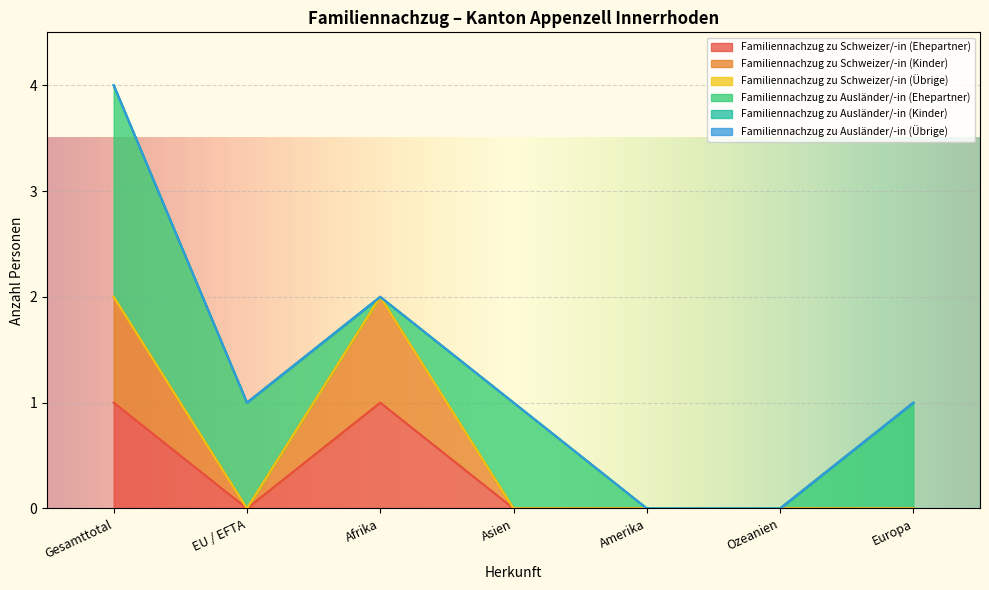

Does the chart display data point markers on the line(s)?

No